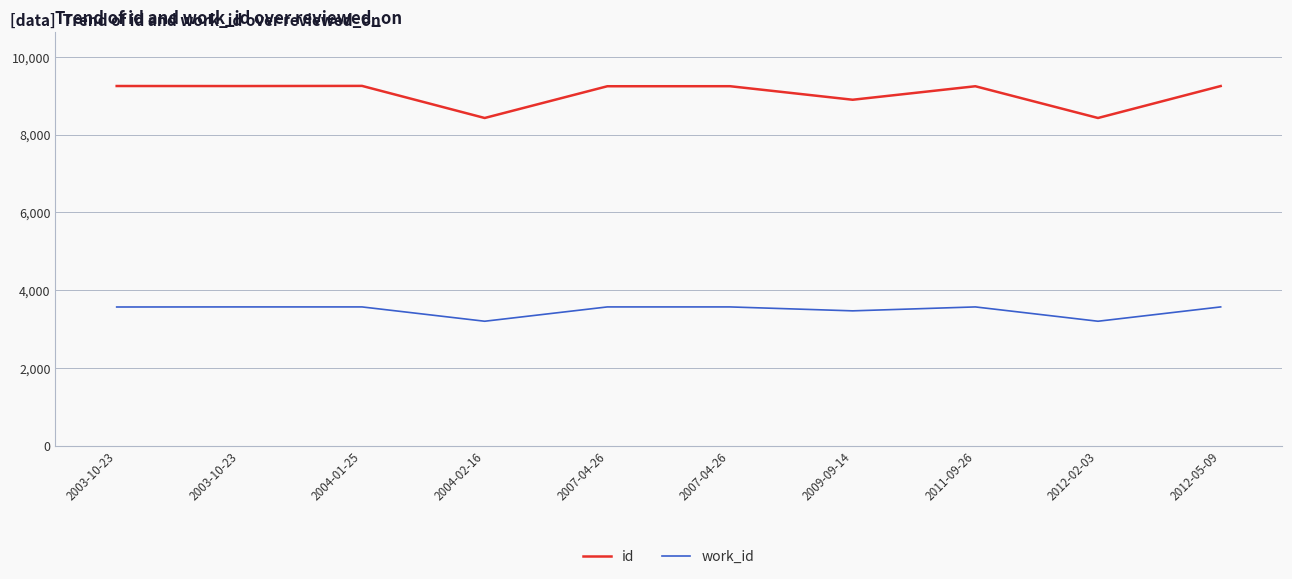

Rank the series at 2007-04-26 from lowest to highest value.

work_id, id